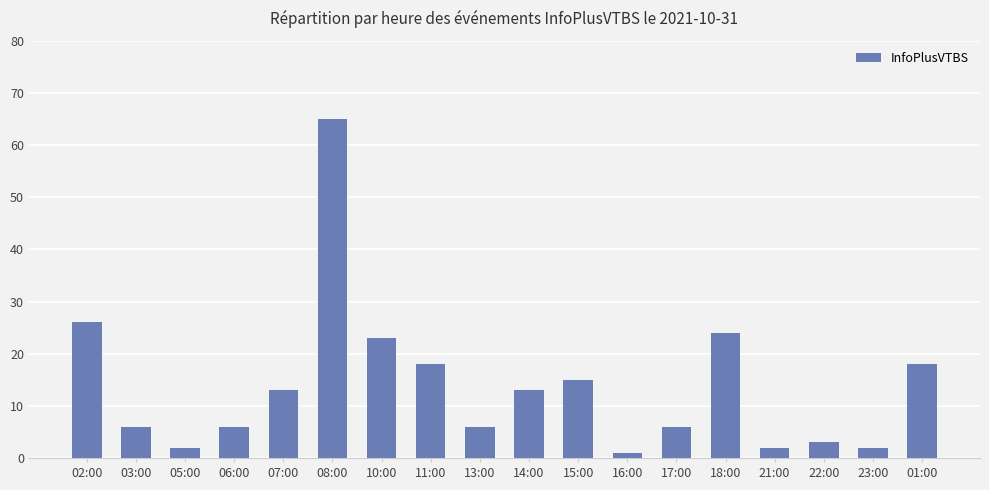

Is it true that the value at 13:00 is 6?

True